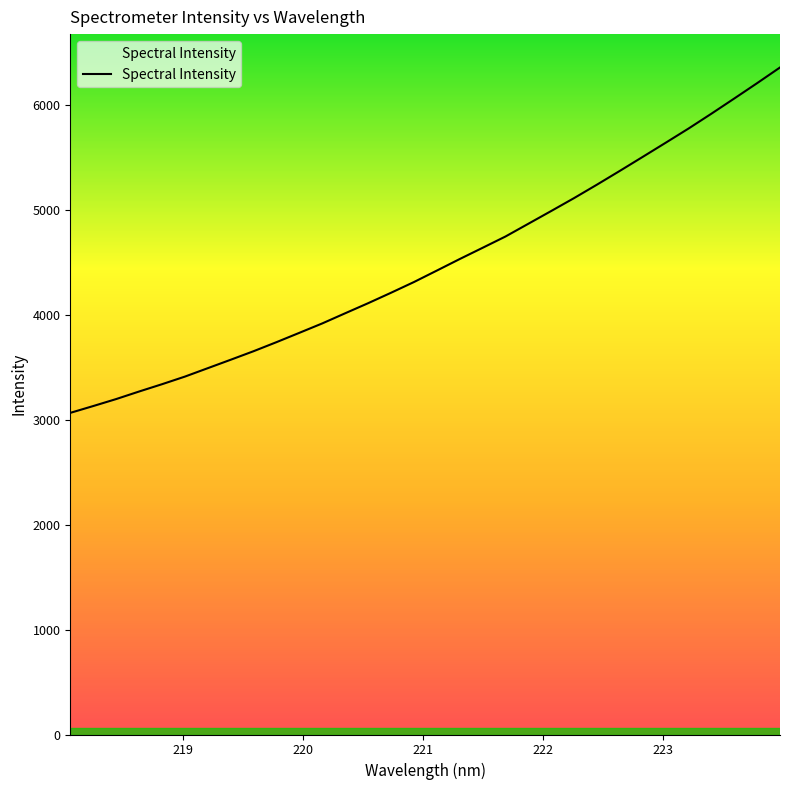

What is the difference between the maximum and minimum values?

3290.8